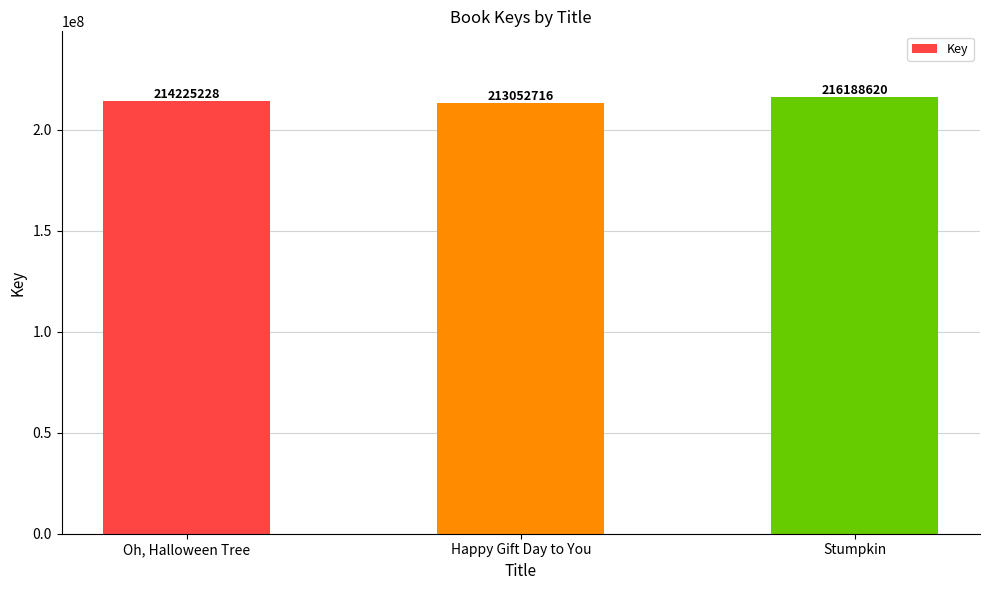

What is the difference between the values at Happy Gift Day to You and Oh, Halloween Tree?

1172512